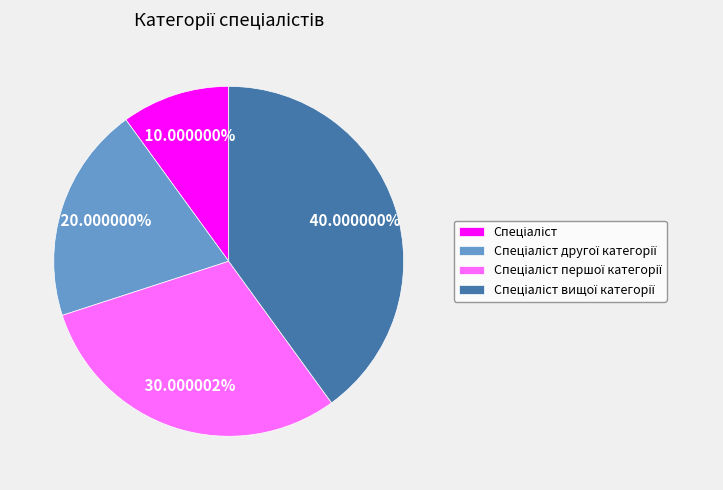

Is there a majority slice in this chart?

No